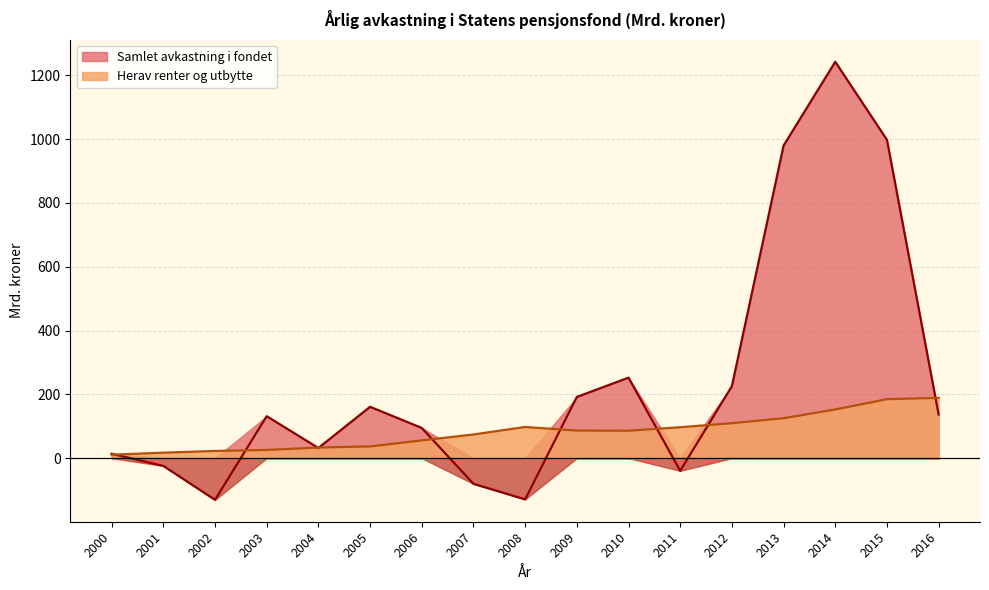

Which series has the largest total across all categories?

Samlet avkastning i fondet